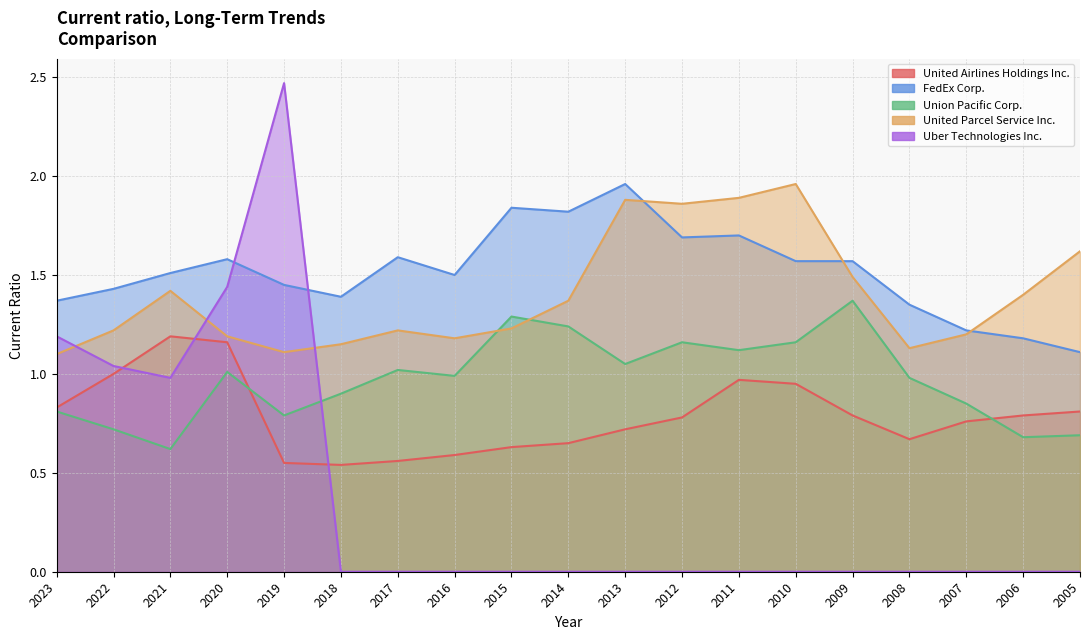

What is the value of the Uber Technologies Inc. point at the 4th from the left?

1.4